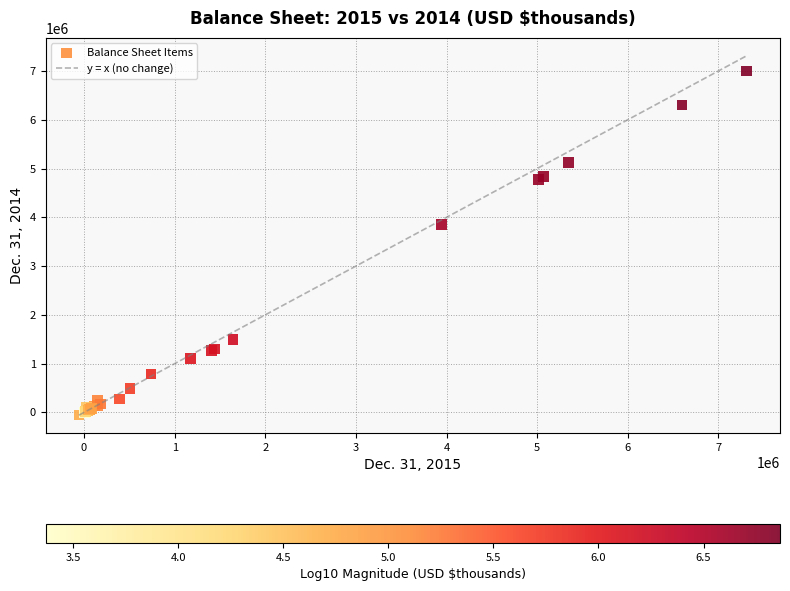

What Y value in the scatter plot is closest to 3473423?

3858704